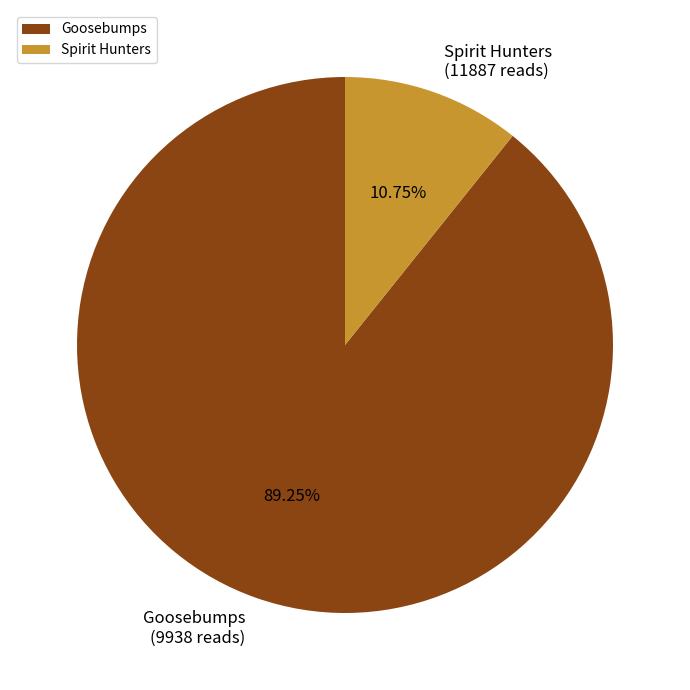

Is there a majority slice in this chart?

Yes